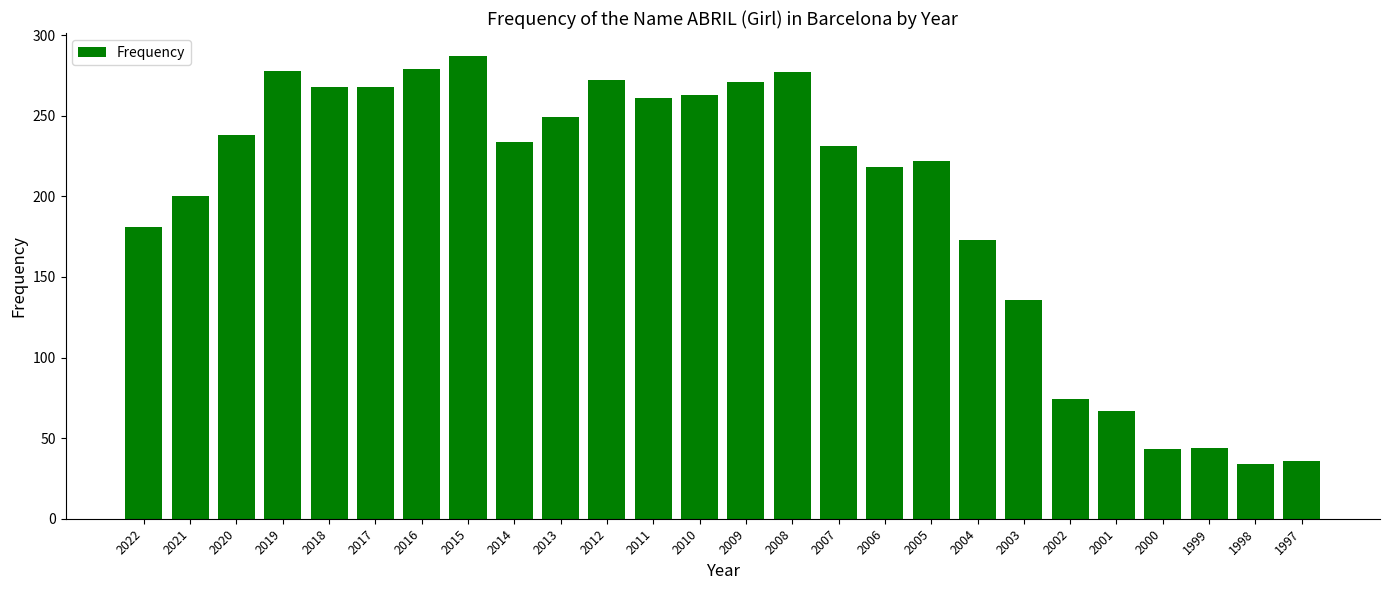

What is the difference between the values at 2008 and 2011?

16